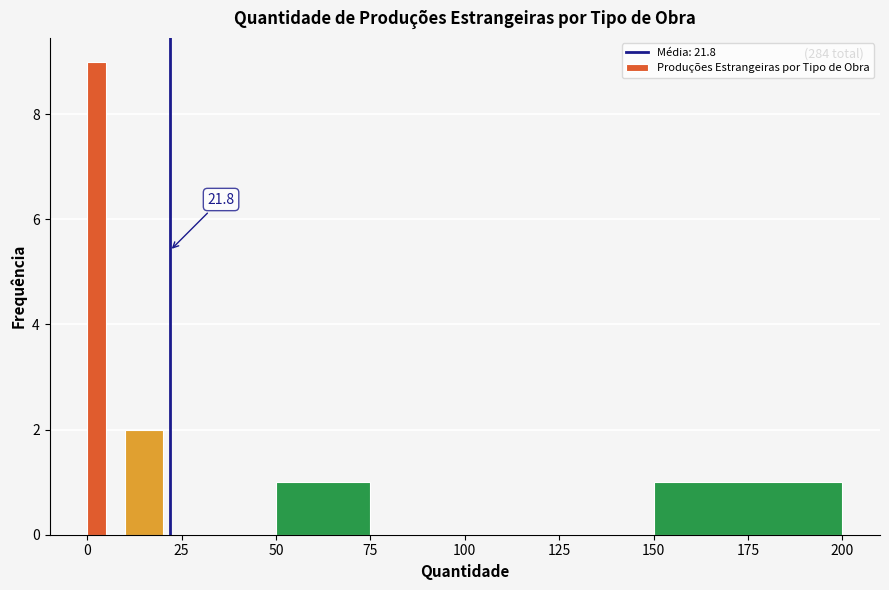

Around what value on the x-axis is the tallest bar? Give the approximate position of its centre, as read against the axis.

5